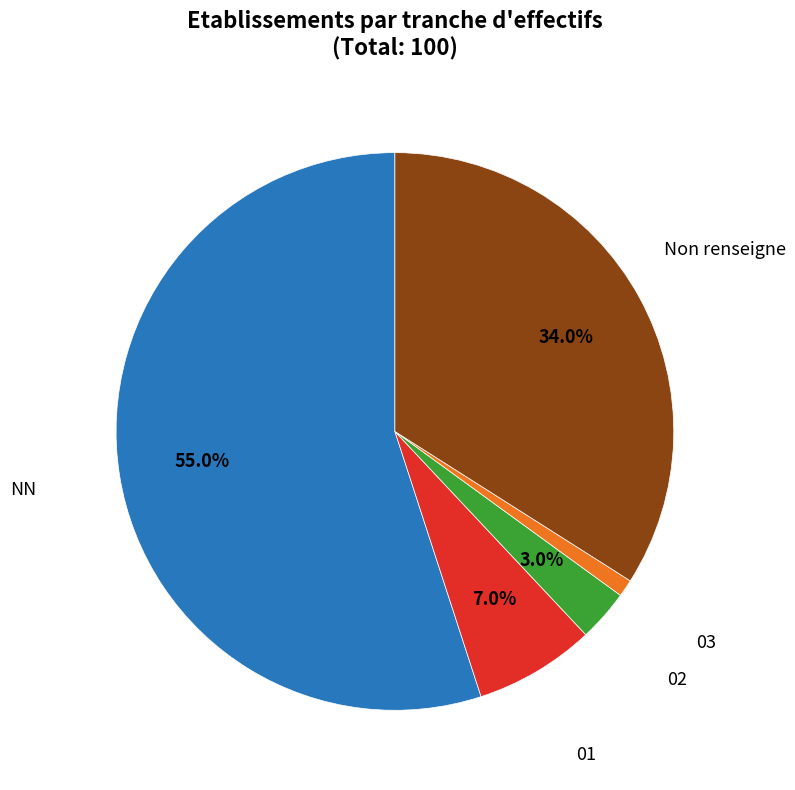

Count the number of slices in the pie.

5